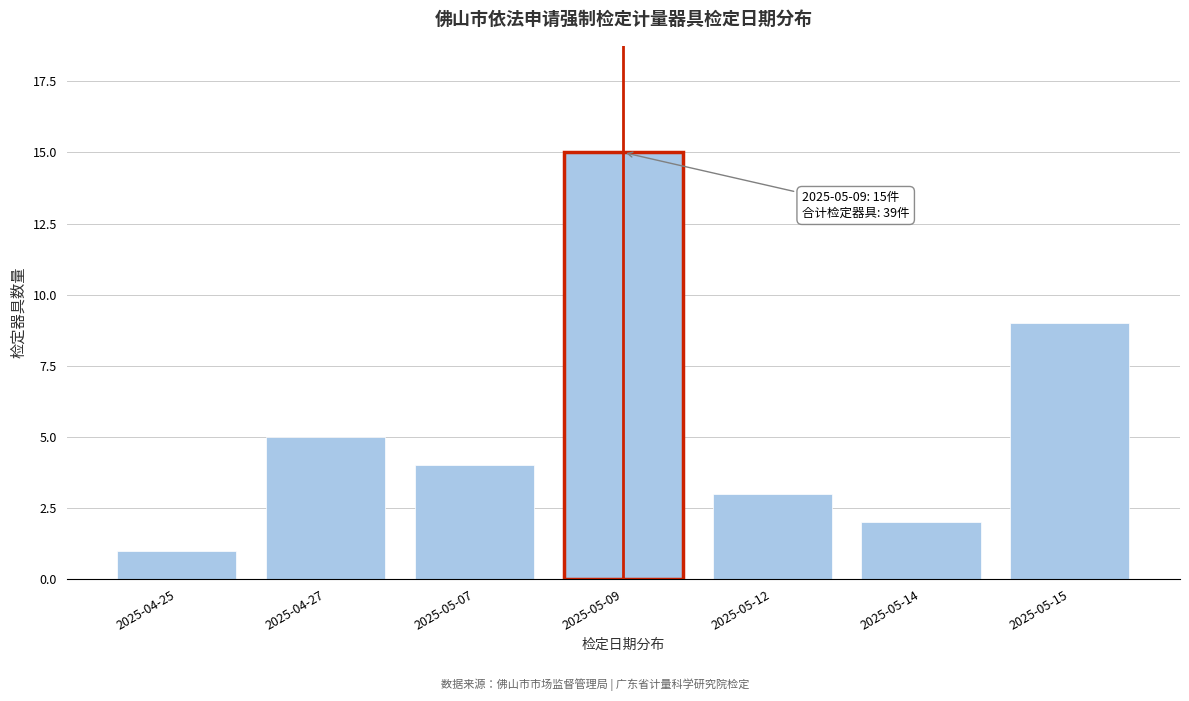

Reading right to left, extract all data points from this chart.

2025-05-15=9	2025-05-14=2	2025-05-12=3	2025-05-09=15	2025-05-07=4	2025-04-27=5	2025-04-25=1